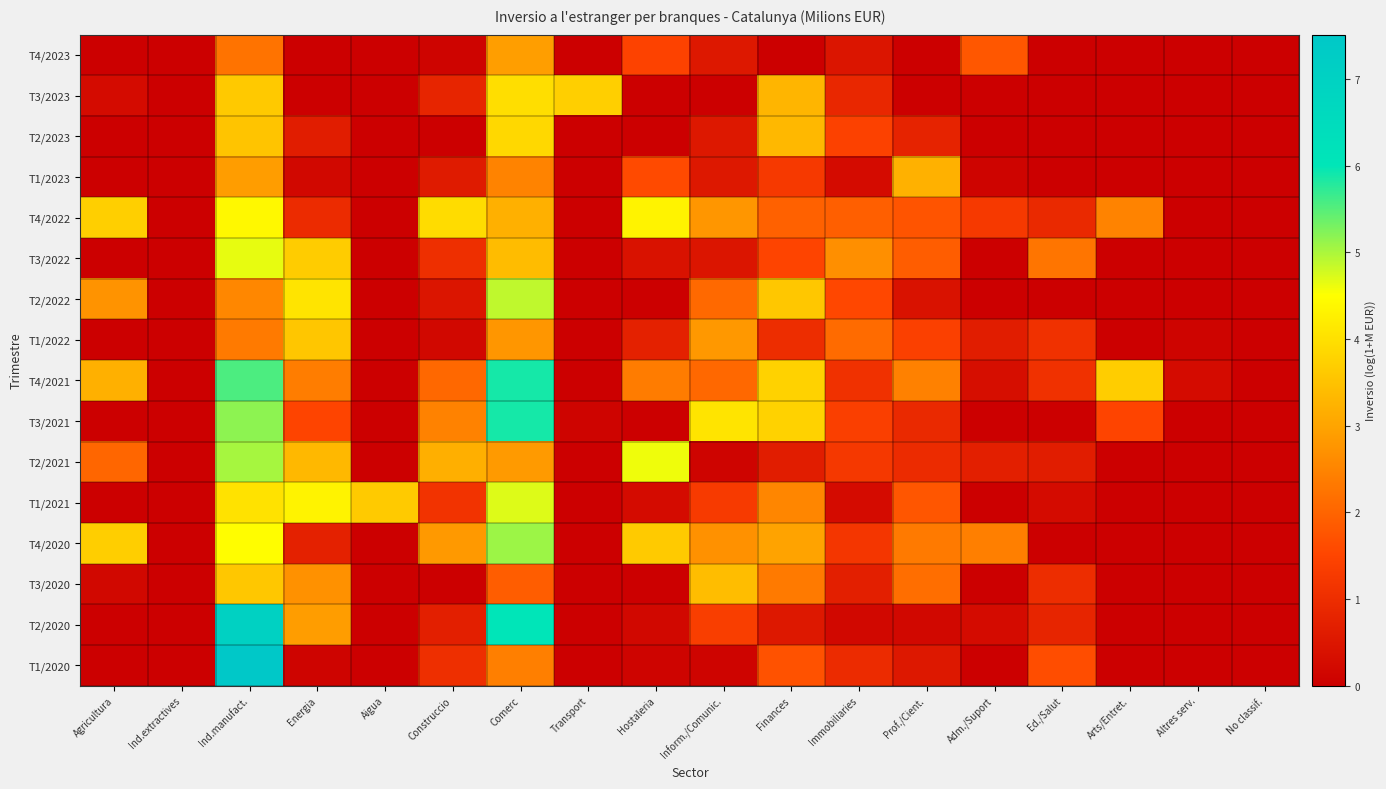

At which category is the sum across all series the highest?

Ind.manufact.